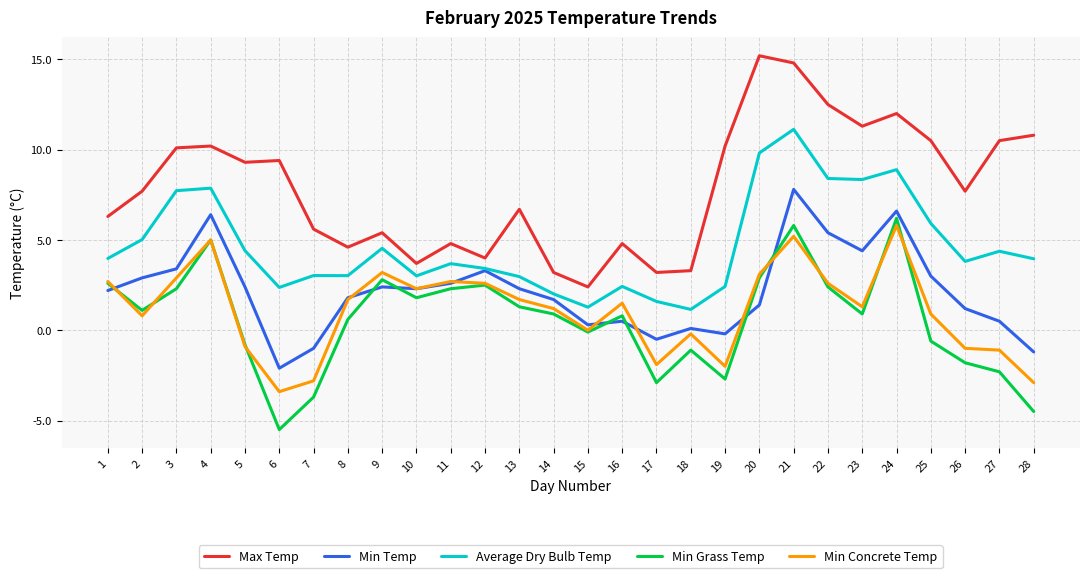

What is the approximate value of Min Concrete Temp at 23?

1.3